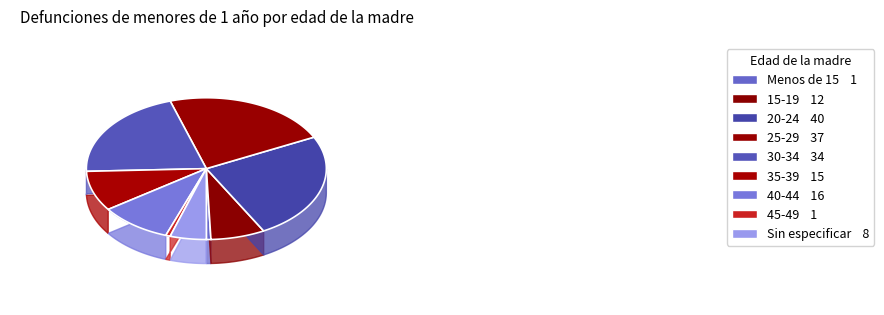

To the nearest percent, what is the average slice percentage?

11%